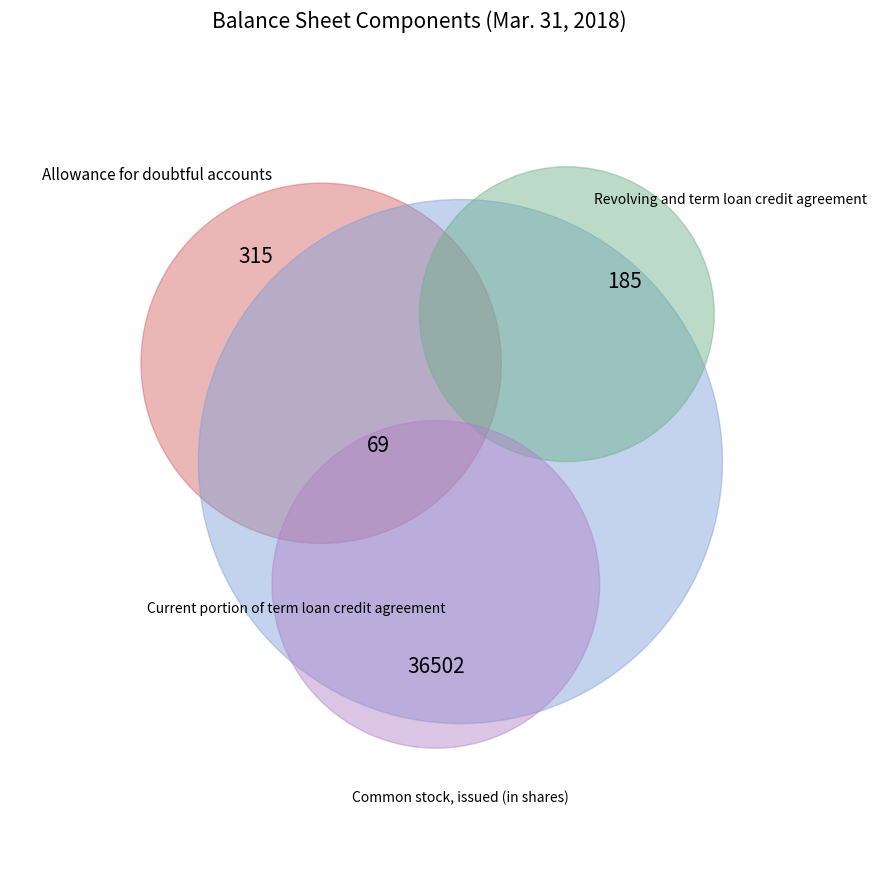

True or false: Allowance for doubtful accounts accounts for 1% of the total.

True